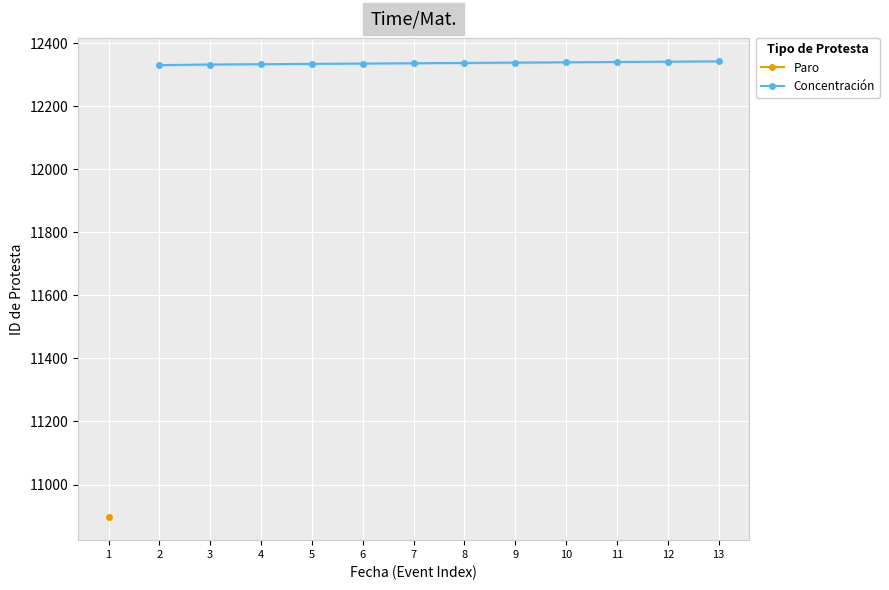

What is the average value?

12336